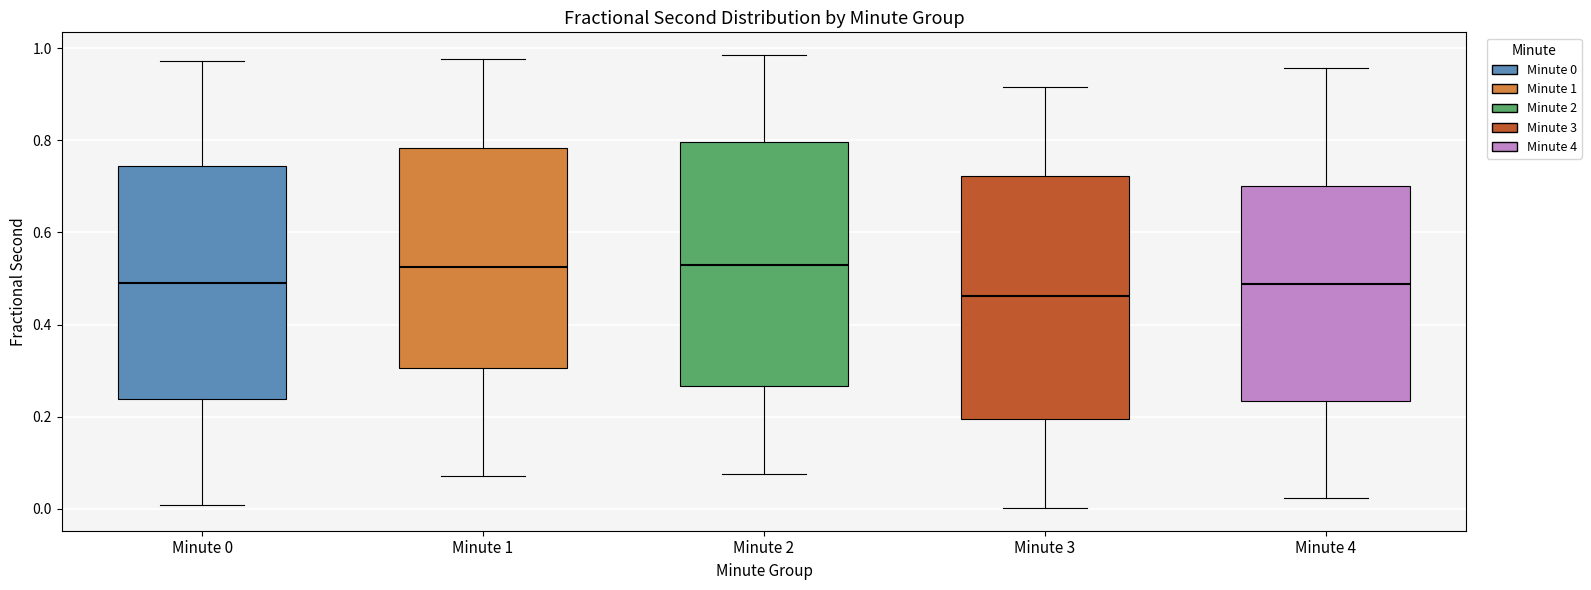

Where is the lower edge of the box for Minute 0 on the y-axis? The values are not printed on the chart, so give them approximately, as read against the axis.

0.24